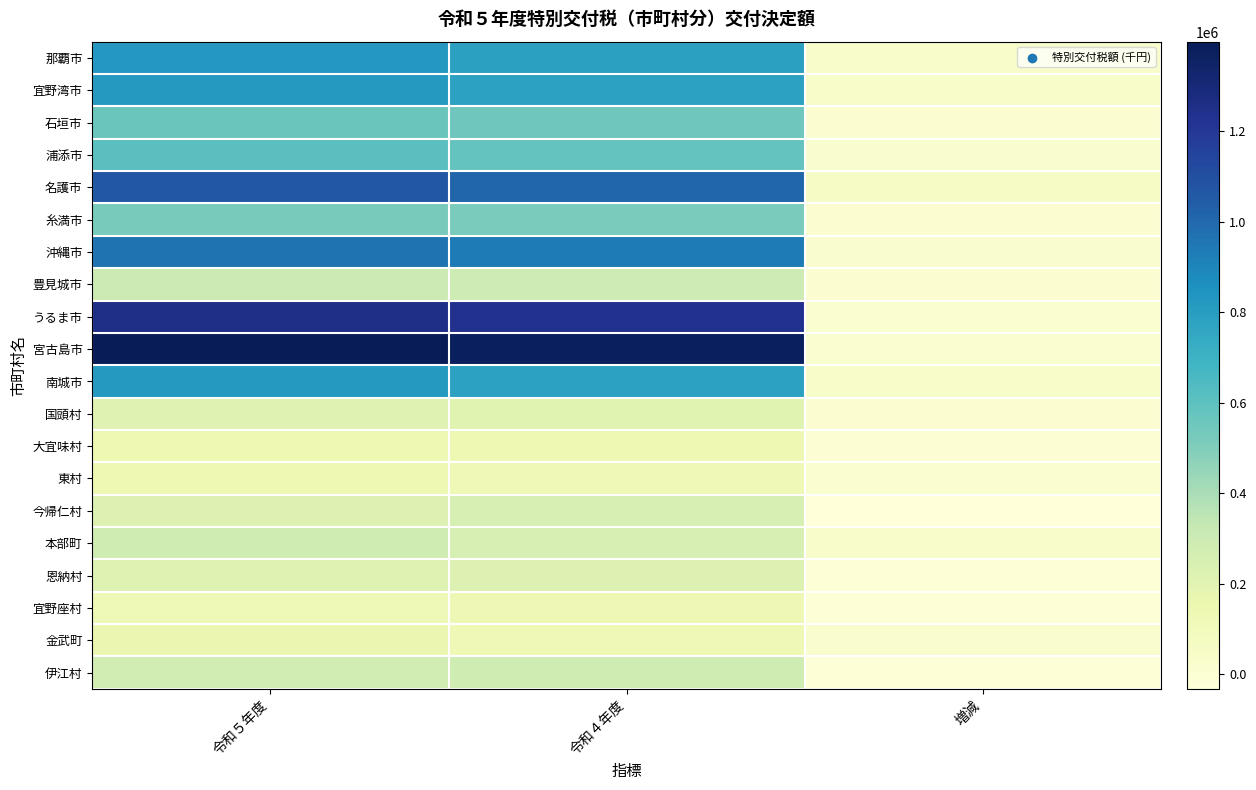

How many series are shown in this chart?

20